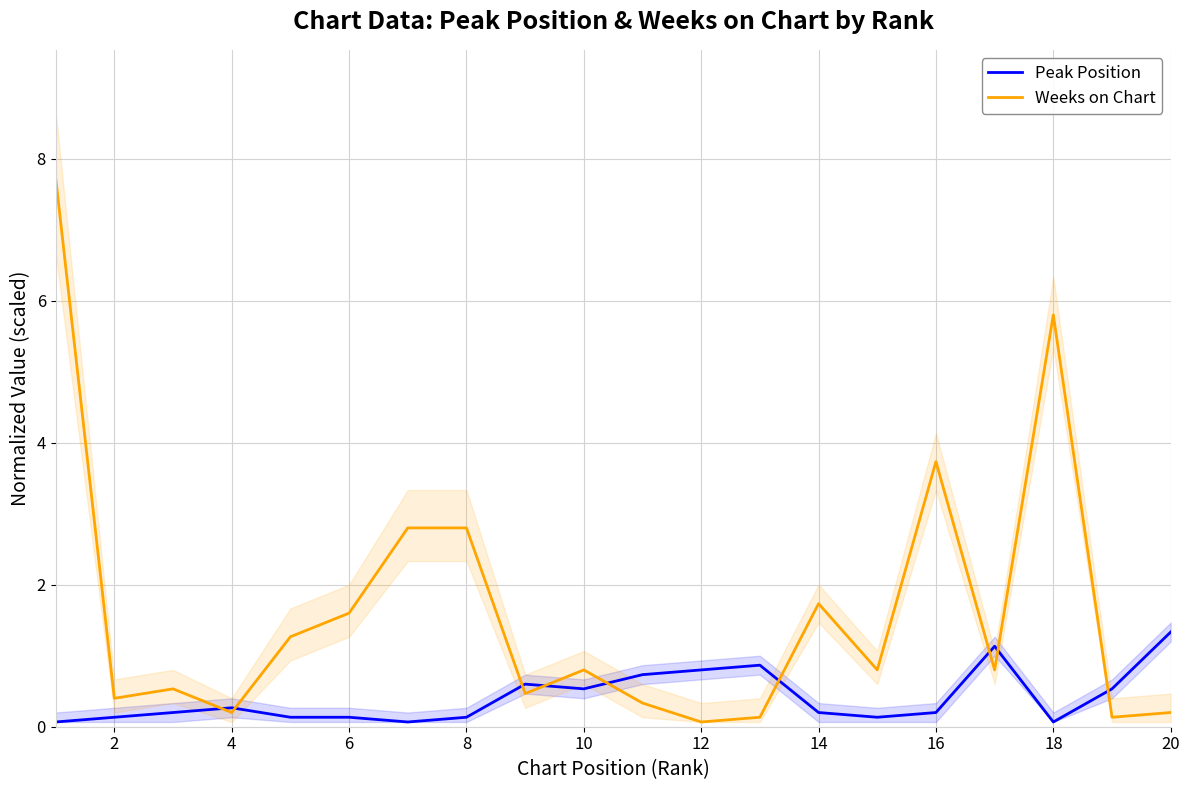

Which category has the highest value in the Peak Position series?

20